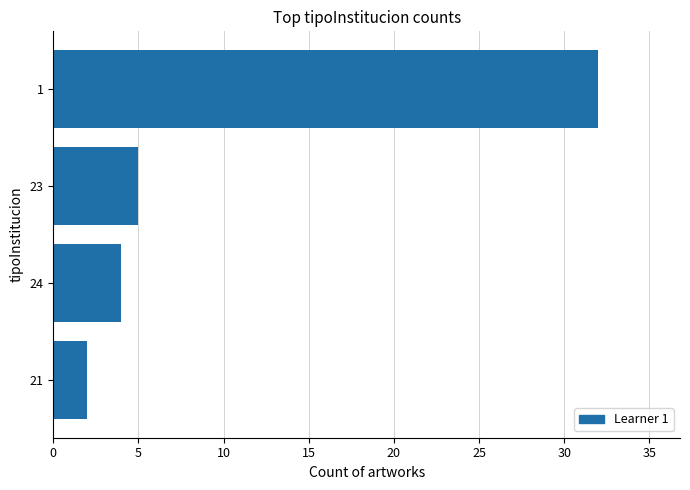

Between 21 and 24, which is larger?

24